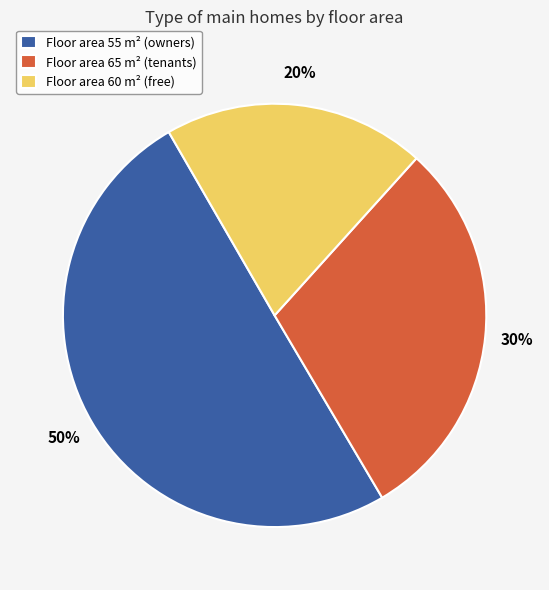

Which category accounts for the majority?

Floor area 55 m² (owners)